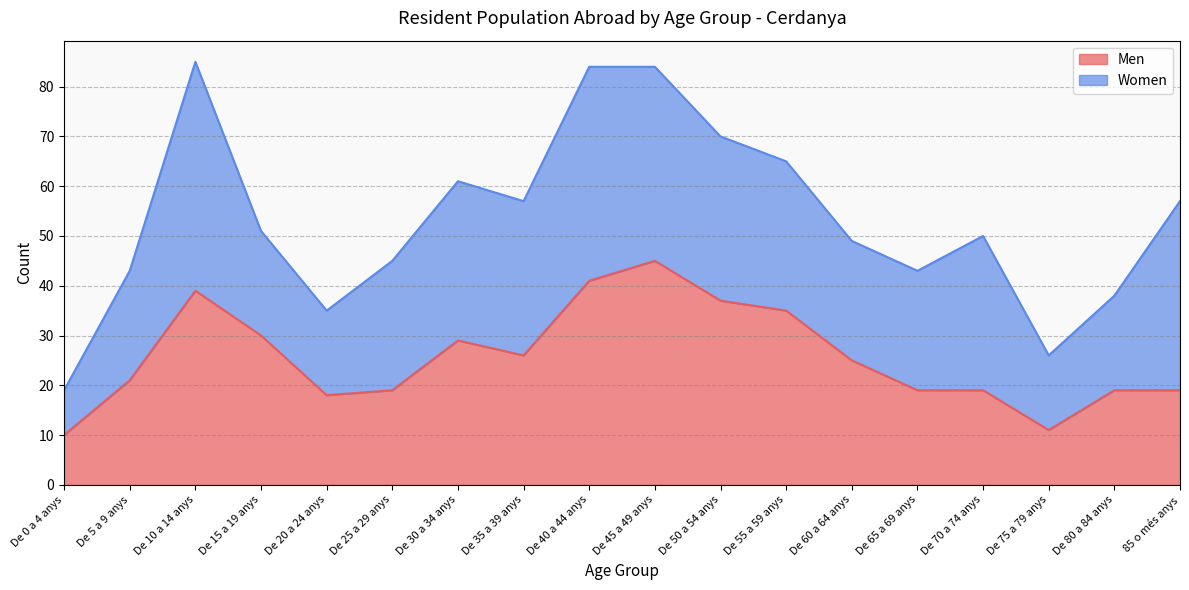

What position from the right is De 35 a 39 anys?

11